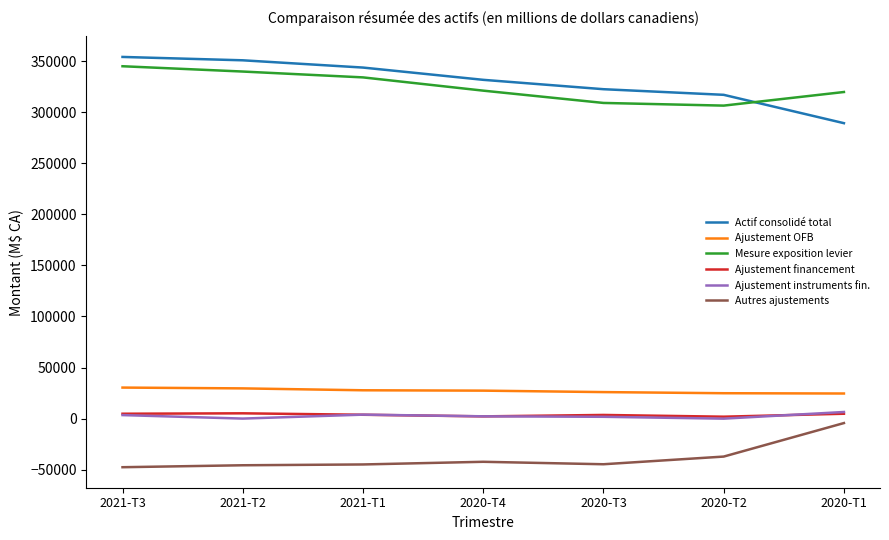

The value of Mesure exposition levier at 2020-T2 is 150107. True or false?

False